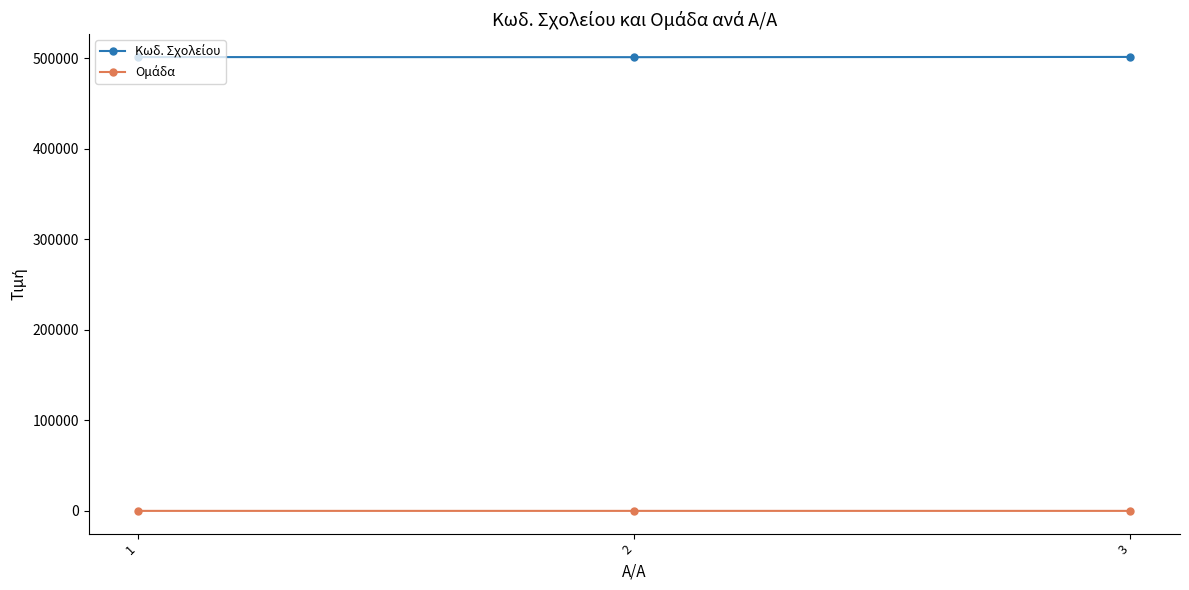

Does the chart display data point markers on the line(s)?

Yes